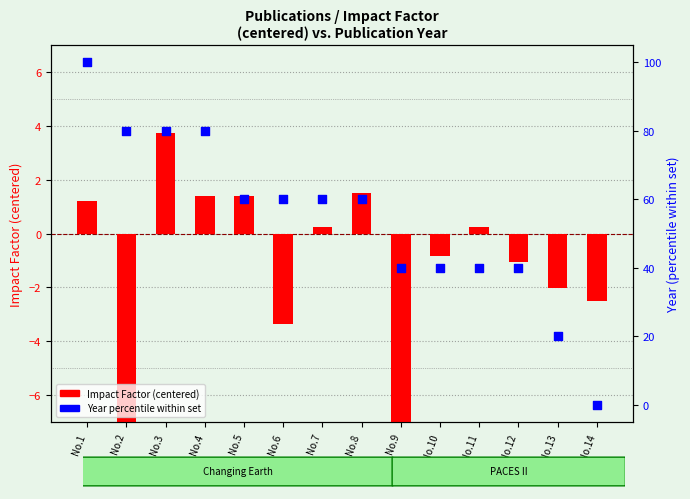

At how many categories does at least one series exceed 45?

8